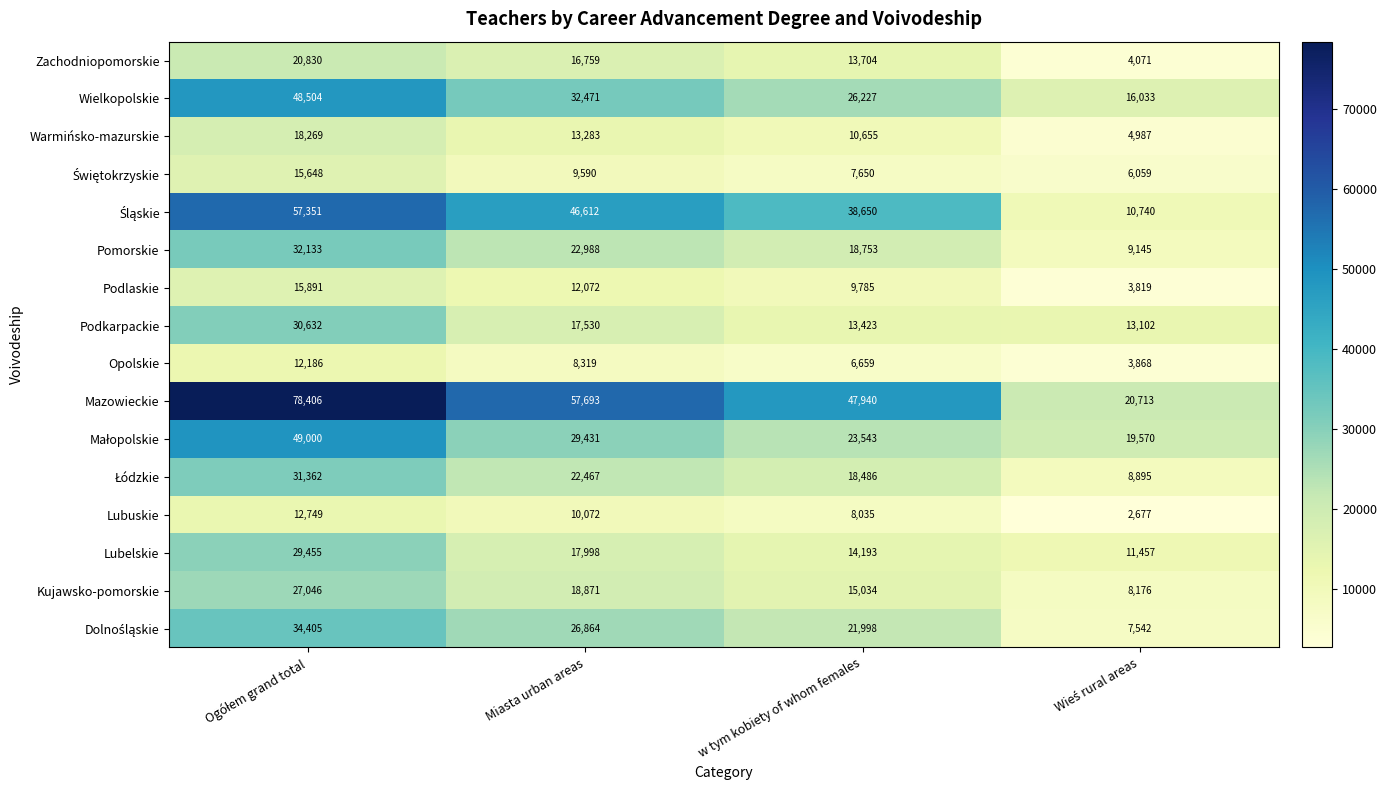

Which series has the widest spread of values?

Mazowieckie